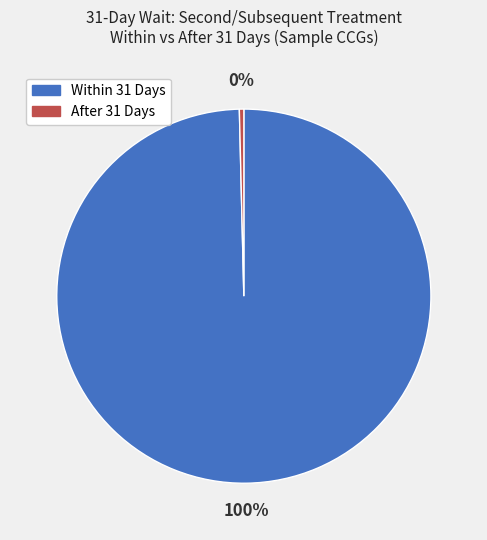

Is there a majority slice in this chart?

Yes